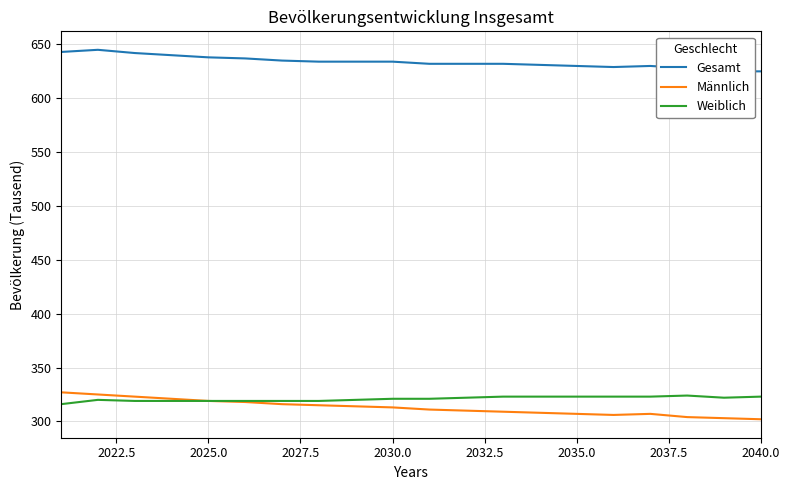

What is the lowest value of the Weiblich series?

316